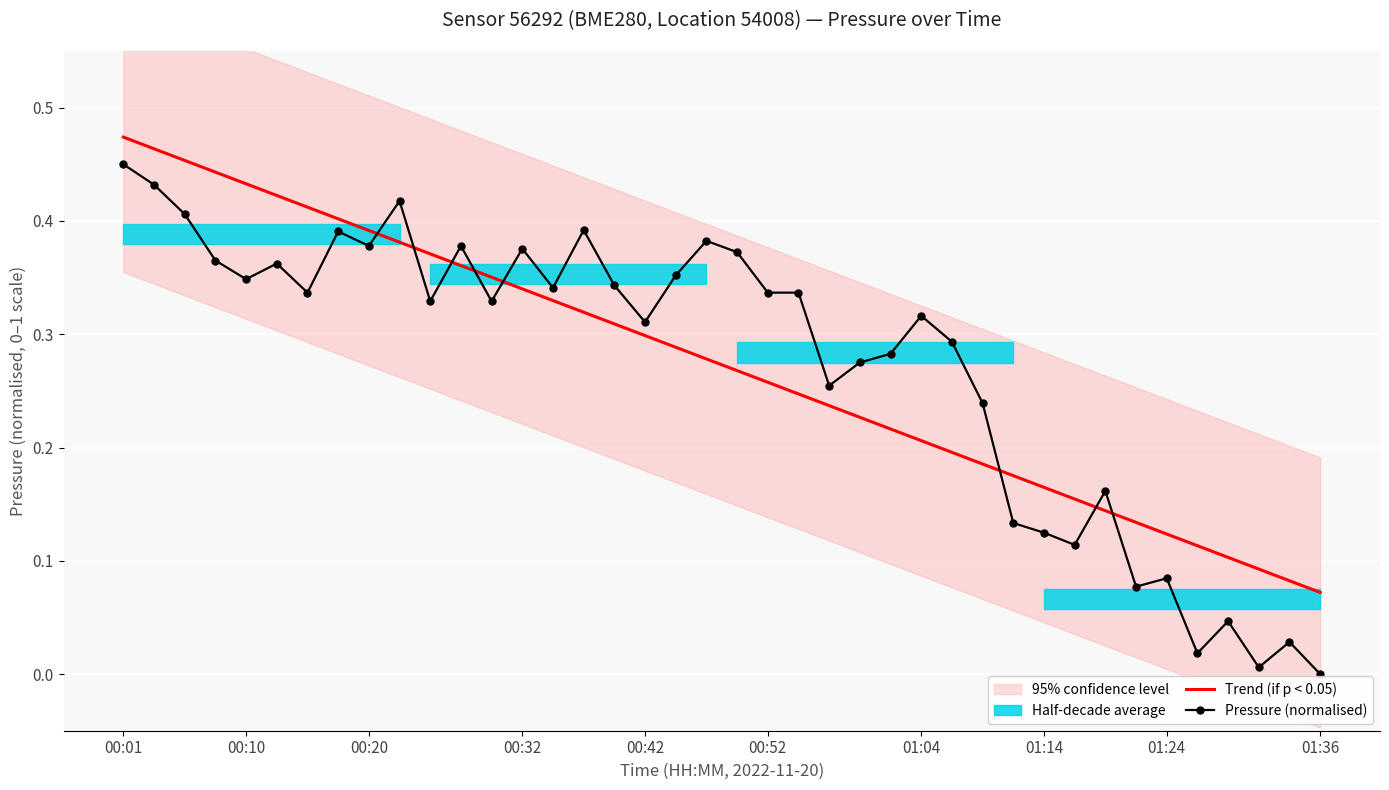

Is it true that Pressure (normalised) equals 0.2 at 01:36?

False